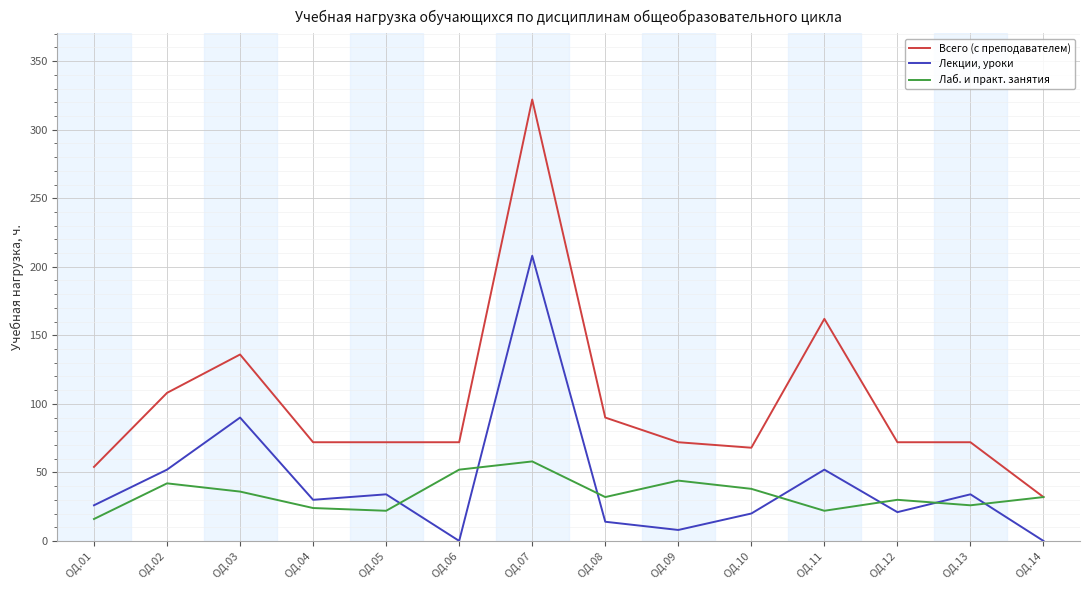

List the series in order of their peak value, lowest first.

Лаб. и практ. занятия, Лекции, уроки, Всего (с преподавателем)